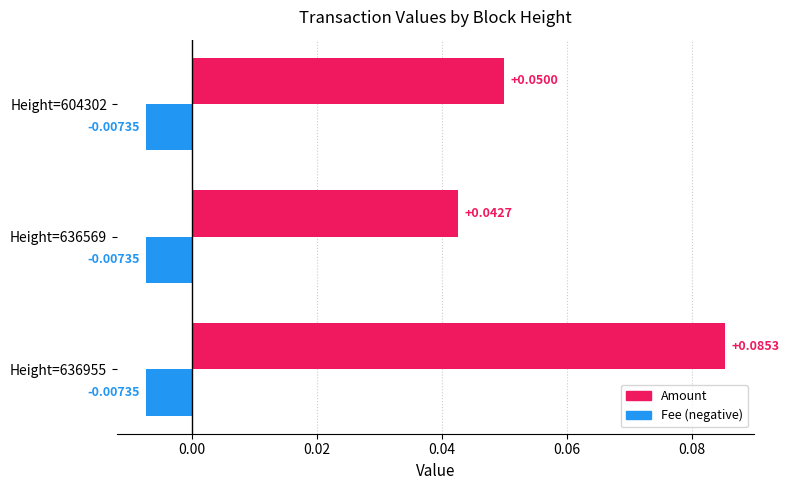

At which category is the sum across all series the highest?

Height=636955